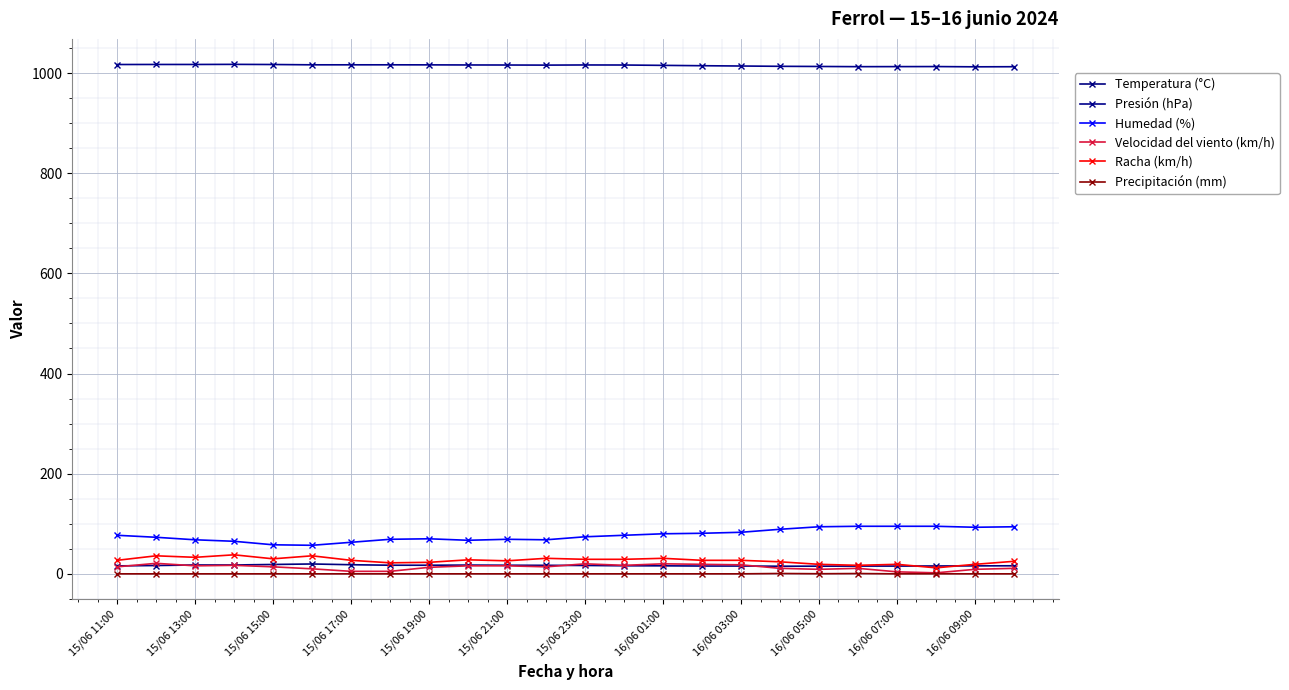

What is the maximum value for Velocidad del viento (km/h)?

21.0